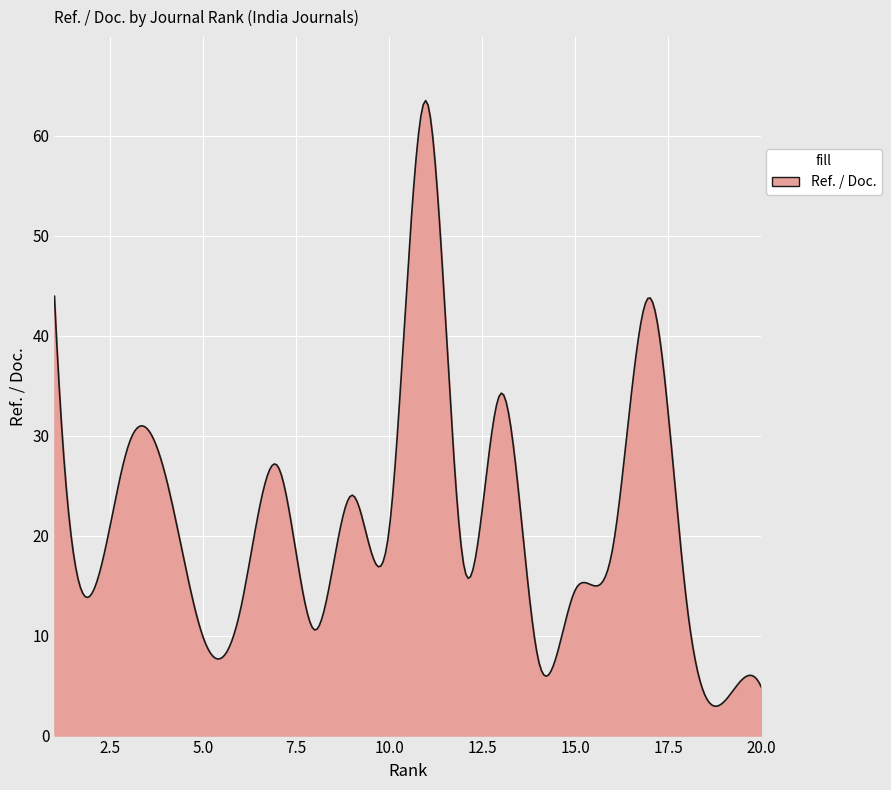

What is the difference between the maximum and minimum values?

60.6